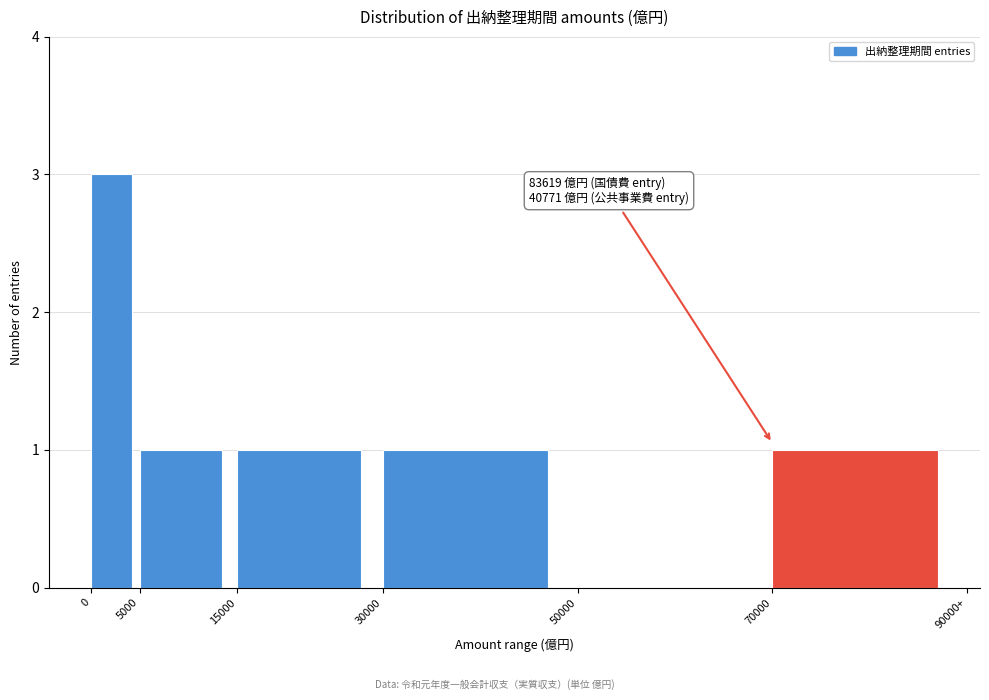

Reading left to right, transcribe all the data shown in this chart.

0=3	5000=1	15000=1	30000=1	50000=0	70000=1